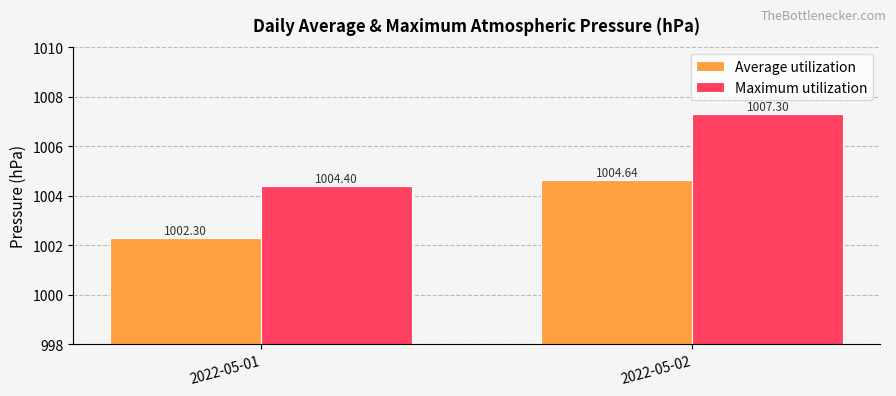

What is the value of the Average utilization bar at the 2nd from the left?

1004.6